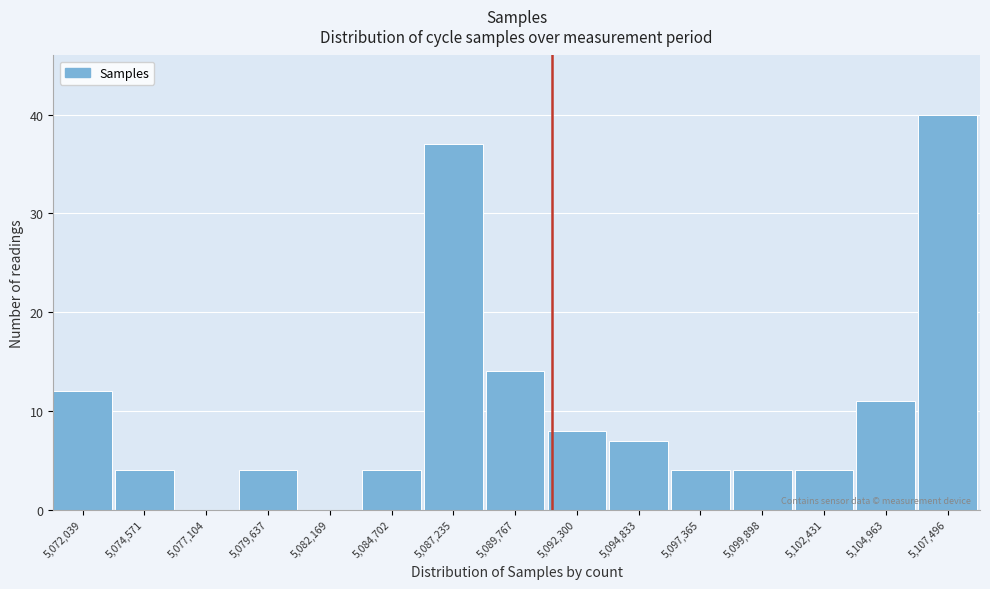

Reading left to right, list all the values displayed in this chart.

5,072,039=12	5,074,571=4	5,077,104=0	5,079,637=4	5,082,169=0	5,084,702=4	5,087,235=37	5,089,767=14	5,092,300=8	5,094,833=7	5,097,365=4	5,099,898=4	5,102,431=4	5,104,963=11	5,107,496=40